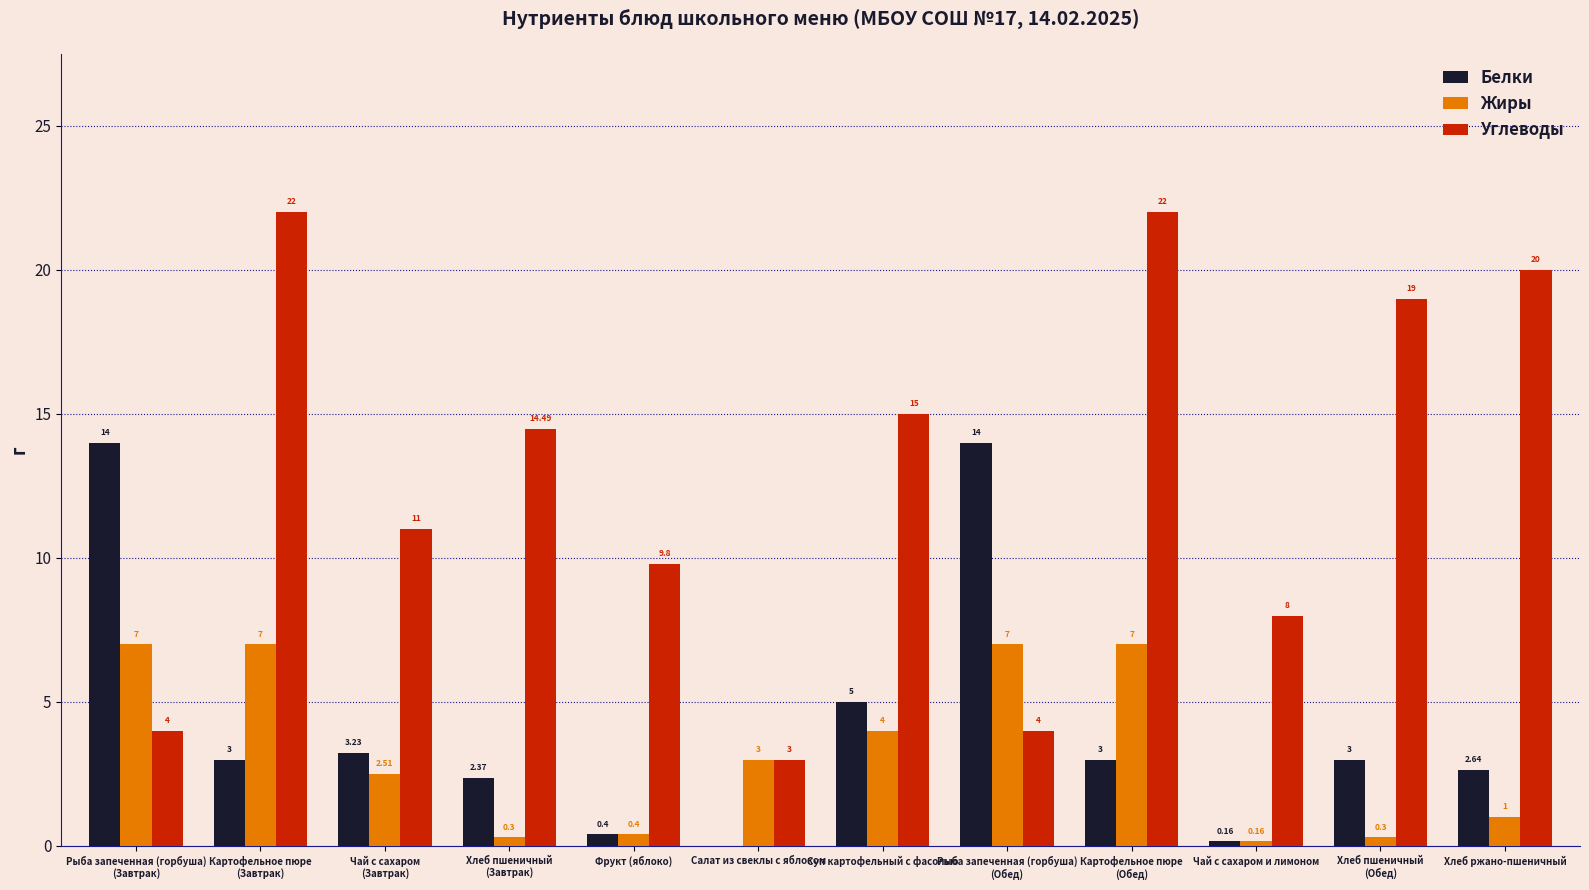

Between Фрукт (яблоко) and Чай с сахаром и лимоном, which series saw the biggest shift?

Углеводы